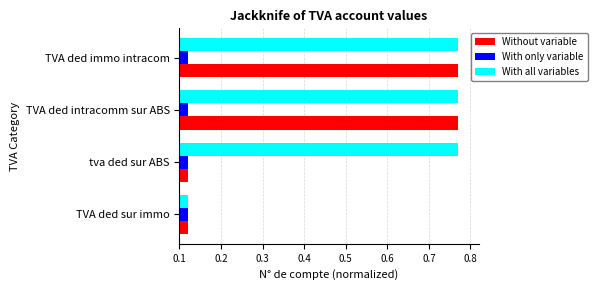

Which series has the largest total across all categories?

With all variables